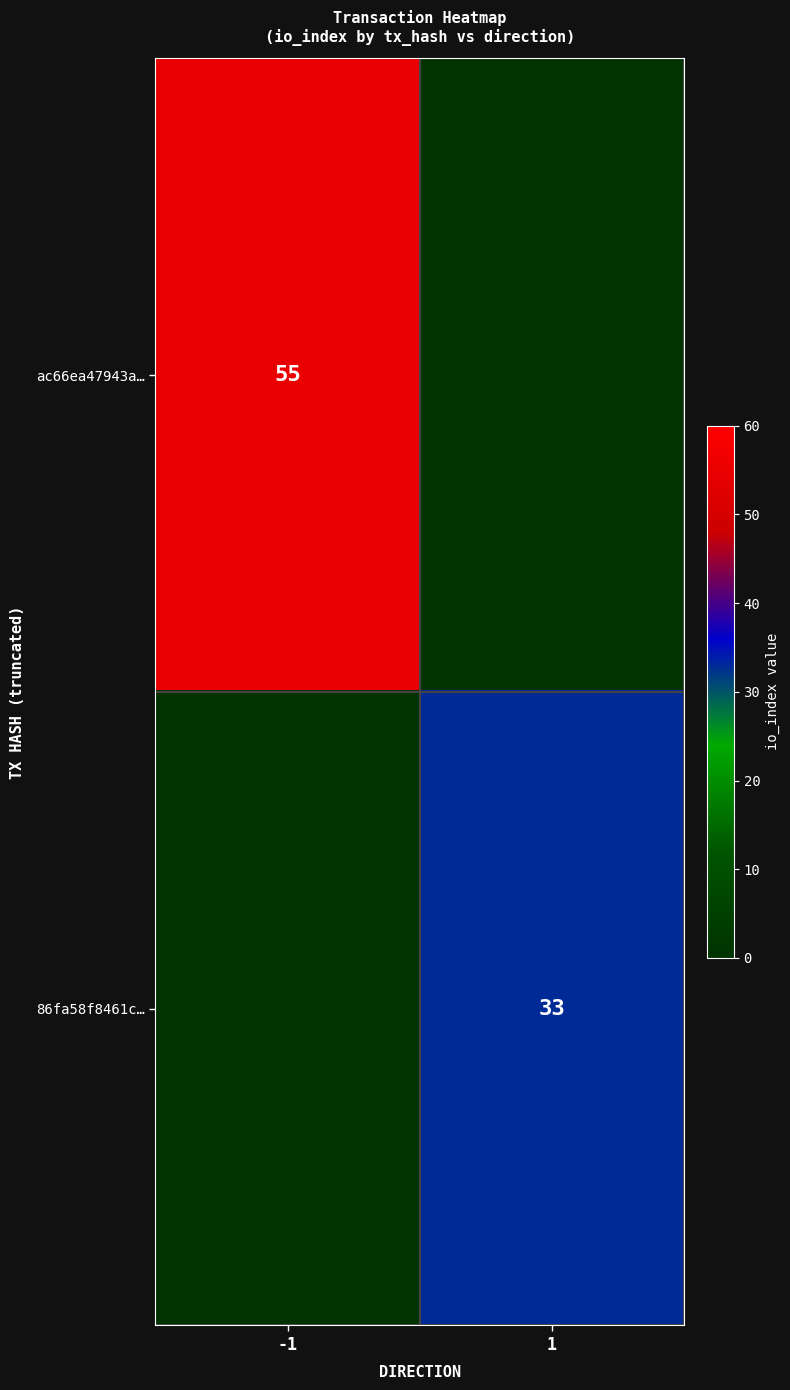

Is the value of ac66ea47943a… at -1 greater than the value of 86fa58f8461c… at 1?

Yes